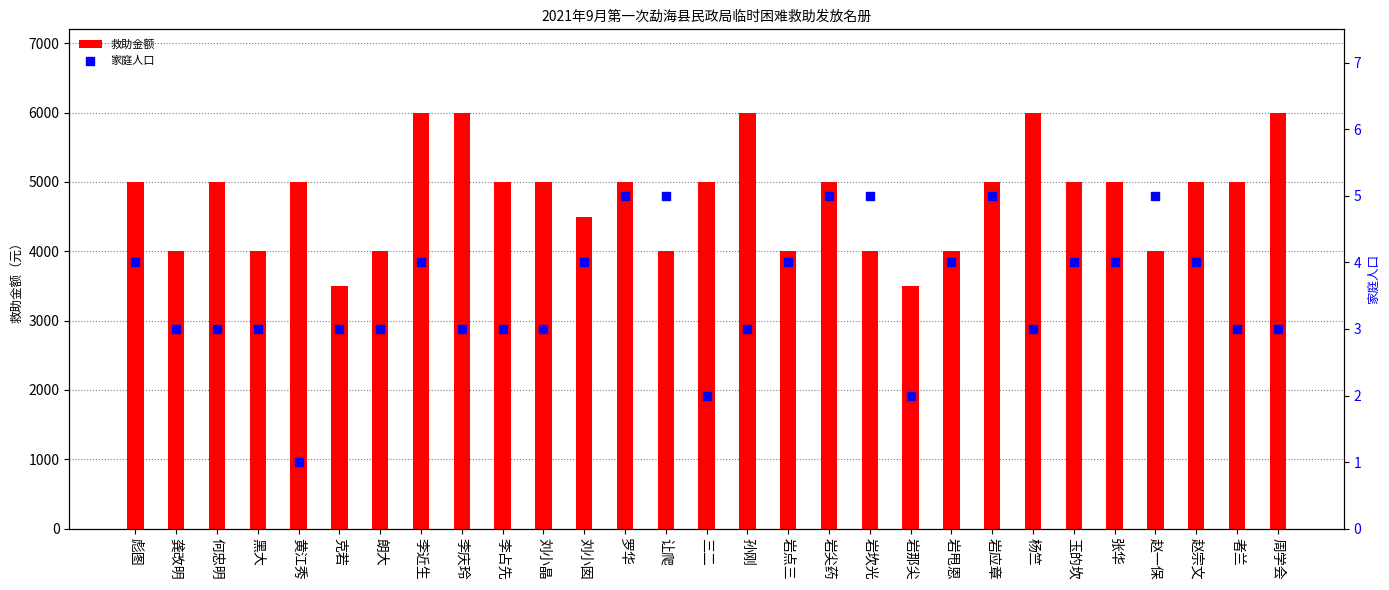

What is the total value across all series at 李占先?

5003